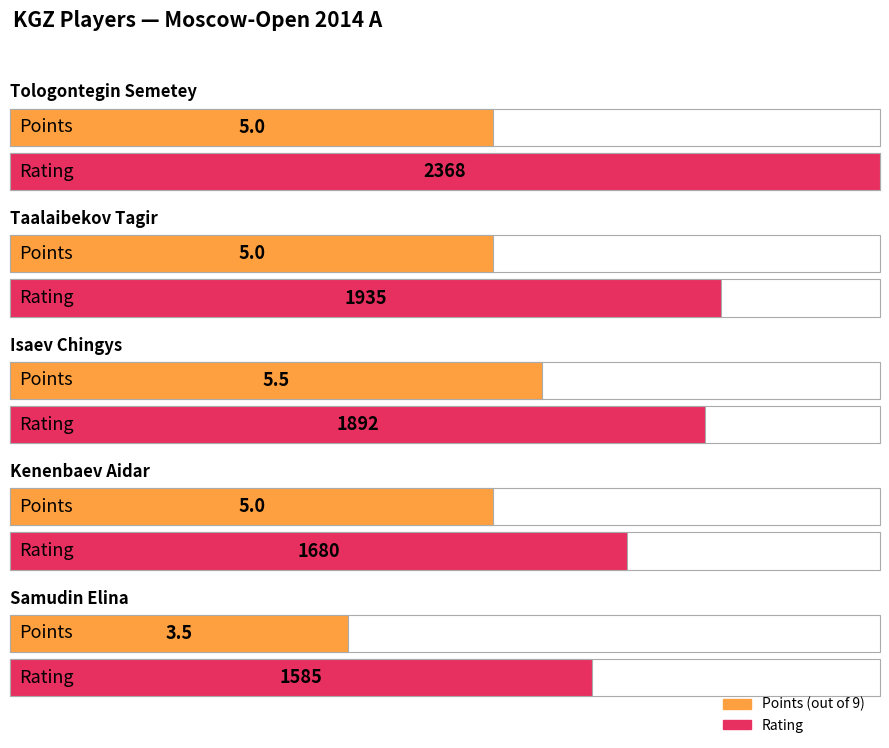

The Rating series shows 745.7 at Kenenbaev Aidar. True or false?

False